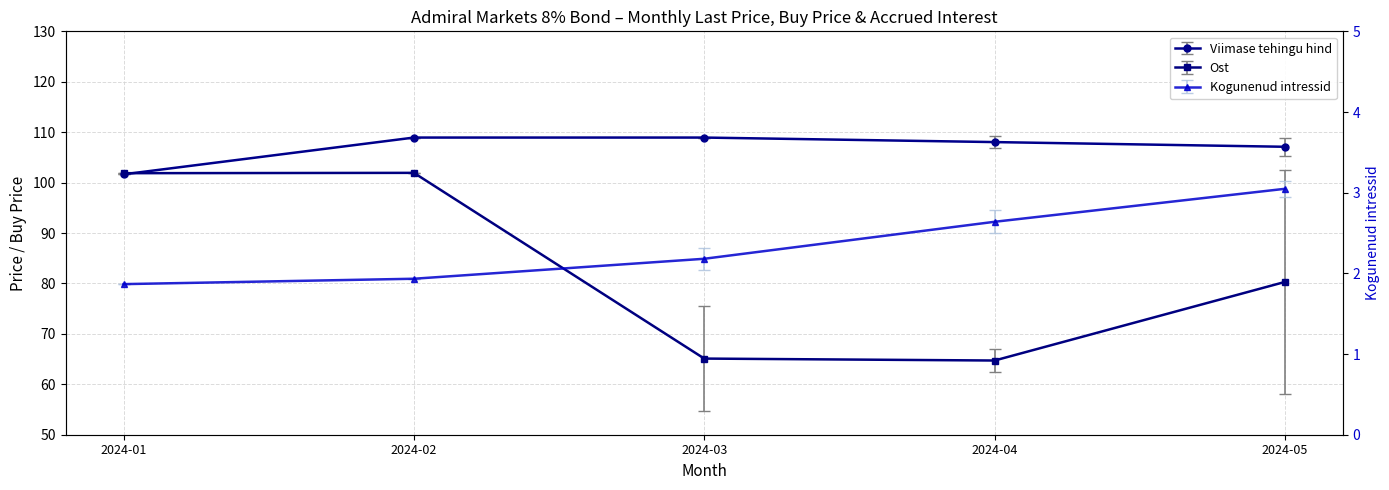

The Ost series shows 101.9 at 2024-01. True or false?

True